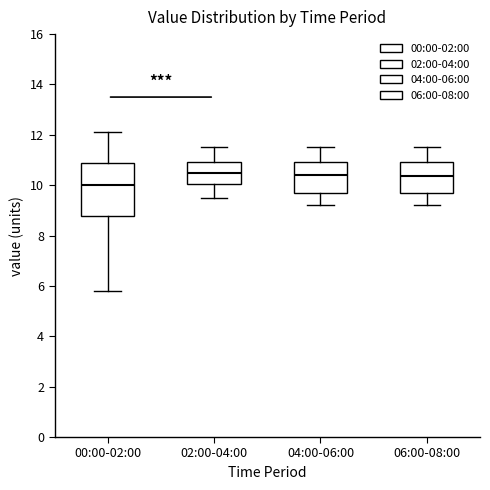

Where does the lower whisker of the box for 04:00-06:00 end on the y-axis? The values are not printed on the chart, so give them approximately, as read against the axis.

9.2